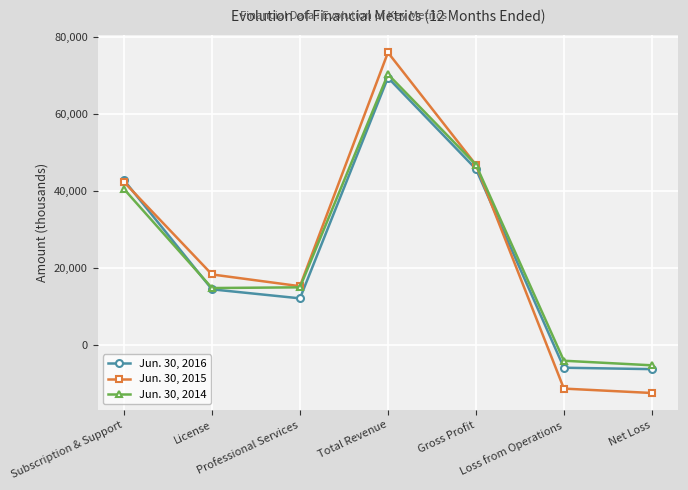

At which label does Jun. 30, 2015 reach its peak?

Total Revenue